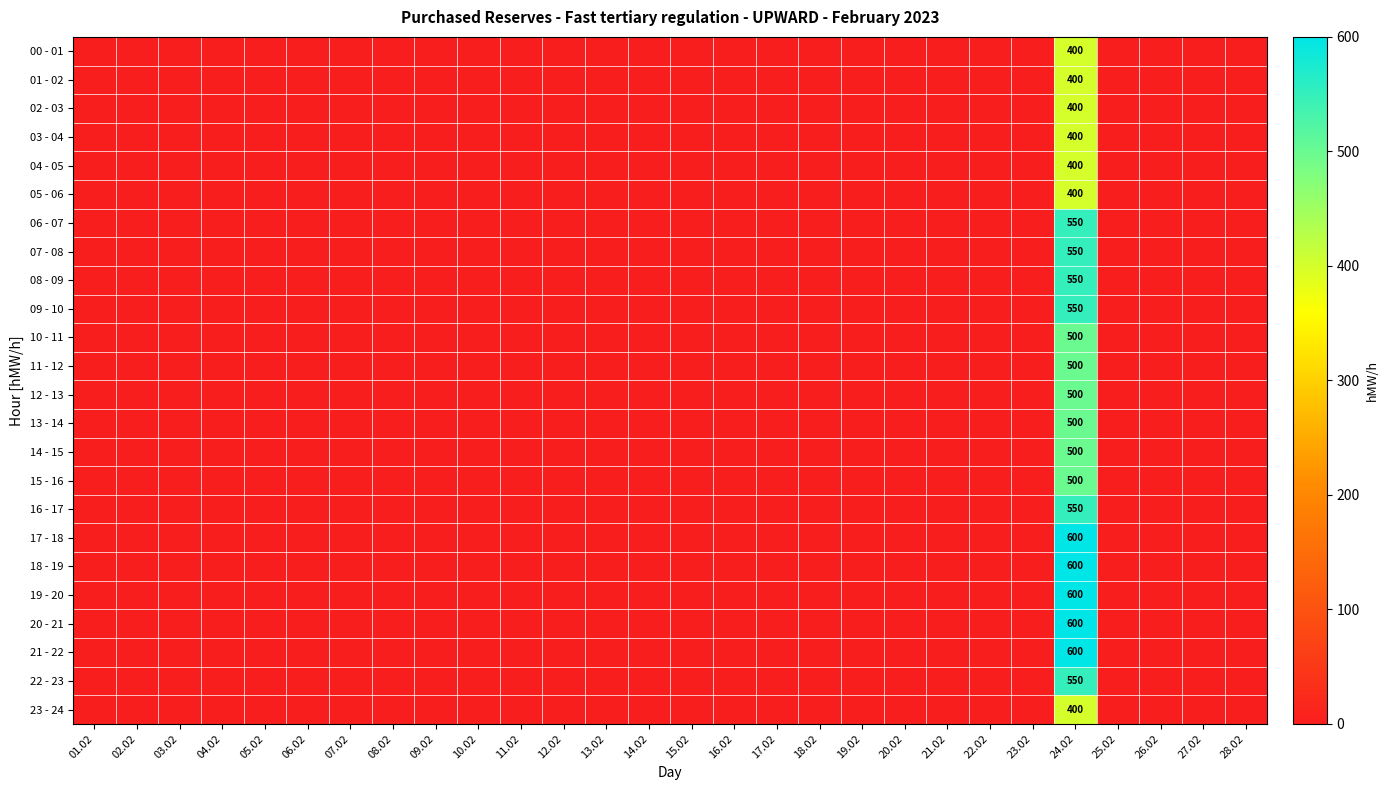

True or false: 05 - 06 has a value of 261 at 15.02.

False